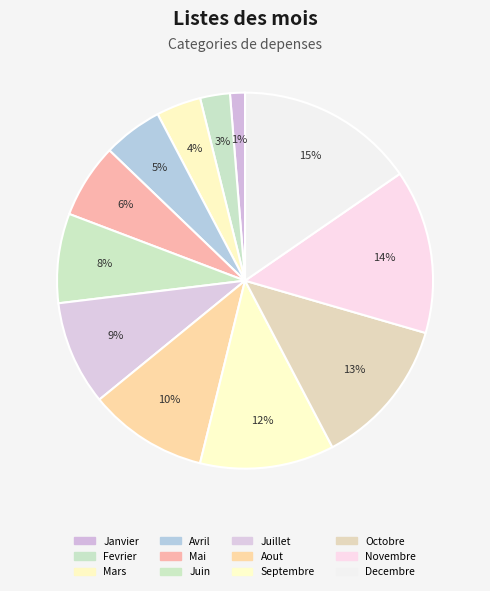

How many slices are in this pie chart?

12